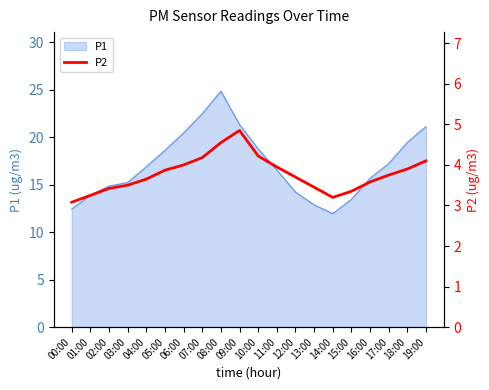

What is the label of the 16th point from the right?

04:00